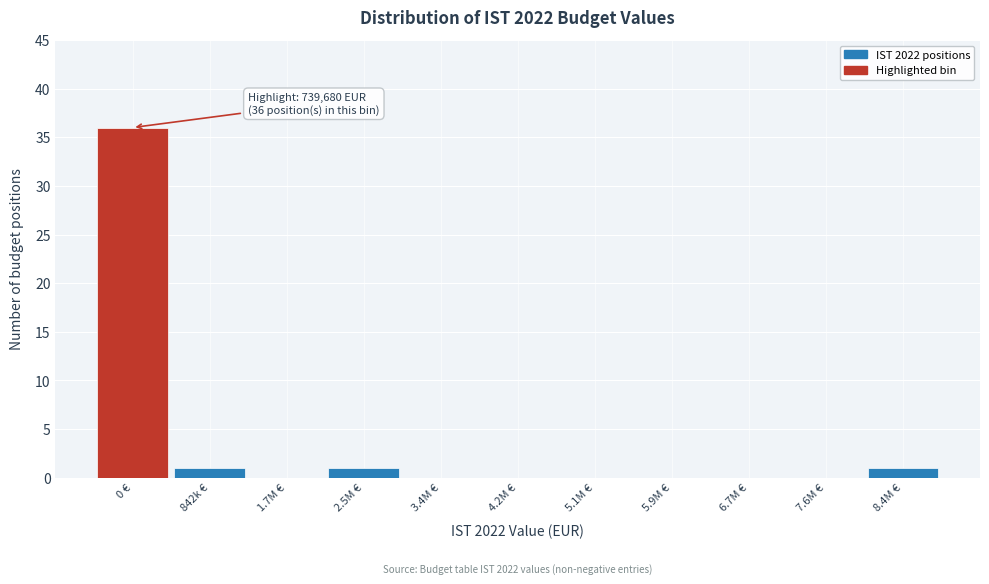

Reading right to left, extract all data points from this chart.

8.4M €=1	7.6M €=0	6.7M €=0	5.9M €=0	5.1M €=0	4.2M €=0	3.4M €=0	2.5M €=1	1.7M €=0	842k €=1	0 €=36